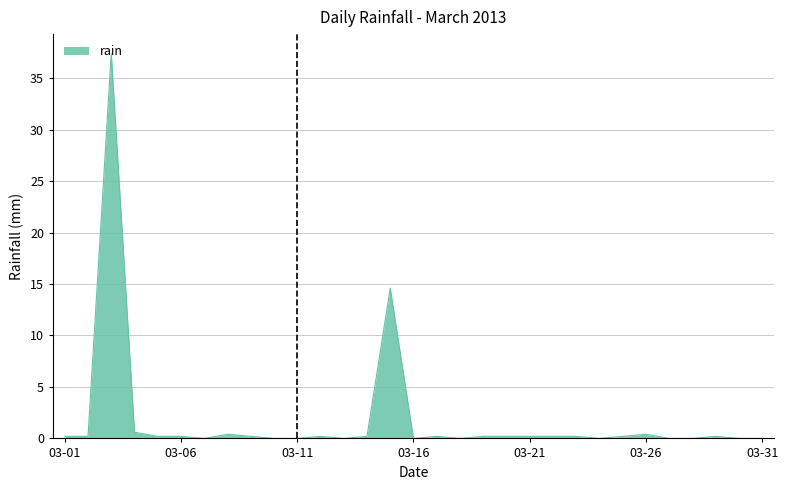

What is the greatest value displayed?

37.4